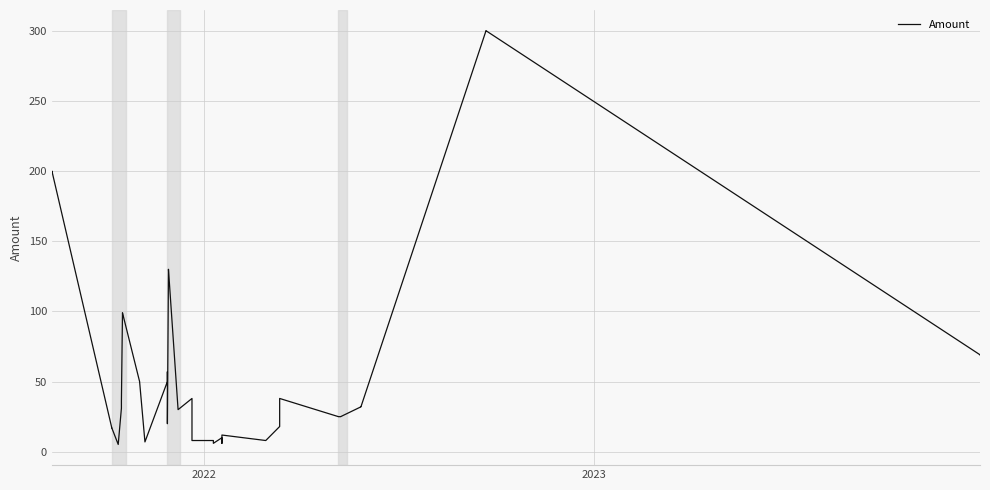

How many interior local valleys (lower than both neighbors) does the data have?

10